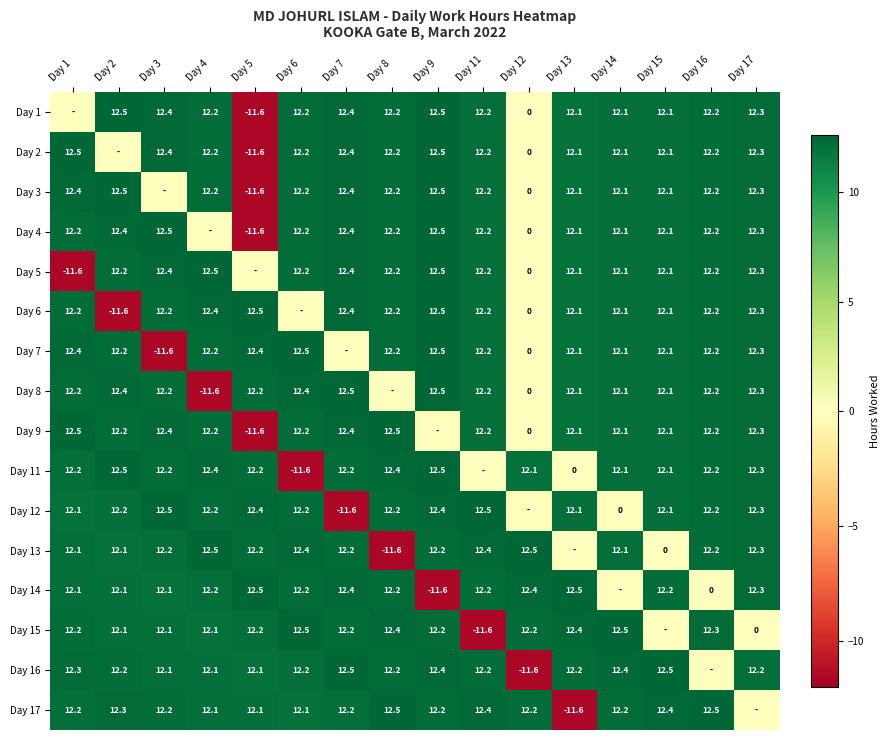

What is the sum of the Day 17 values at Day 5 and Day 4?

24.2